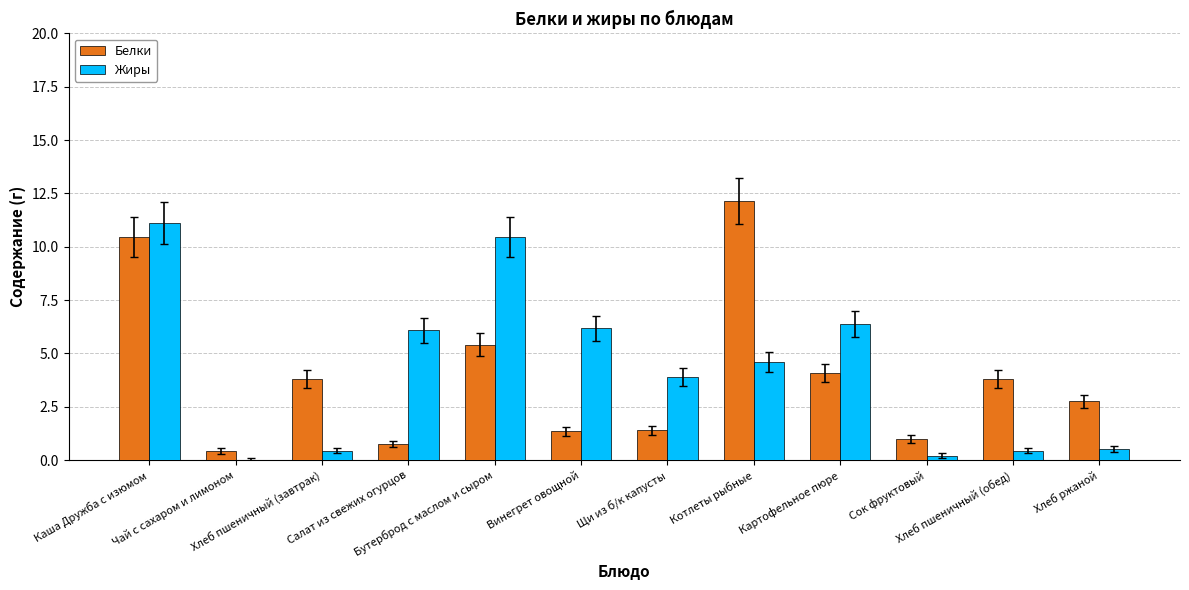

What are all the series names shown in the legend?

Белки, Жиры